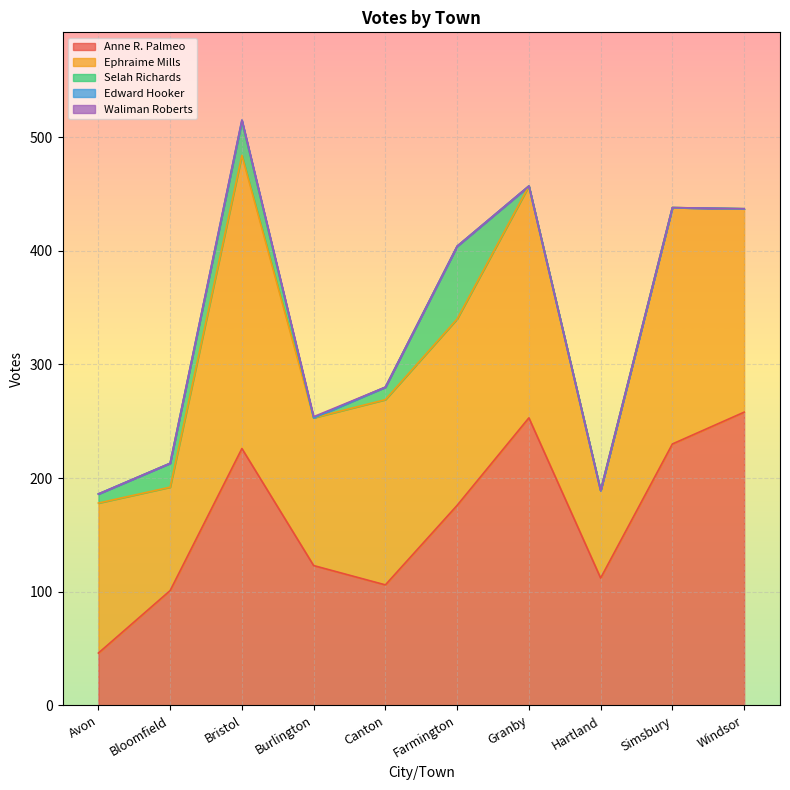

True or false: Waliman Roberts has a value of -1 at Hartland.

False